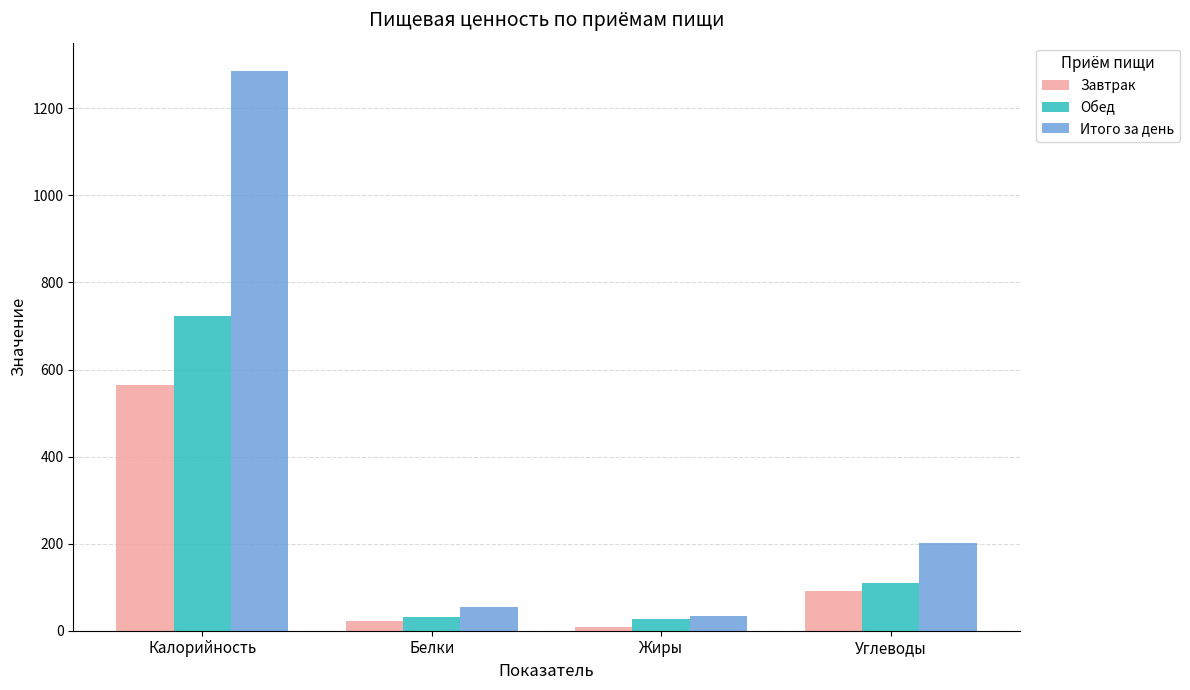

What are all the series names shown in the legend?

Завтрак, Обед, Итого за день